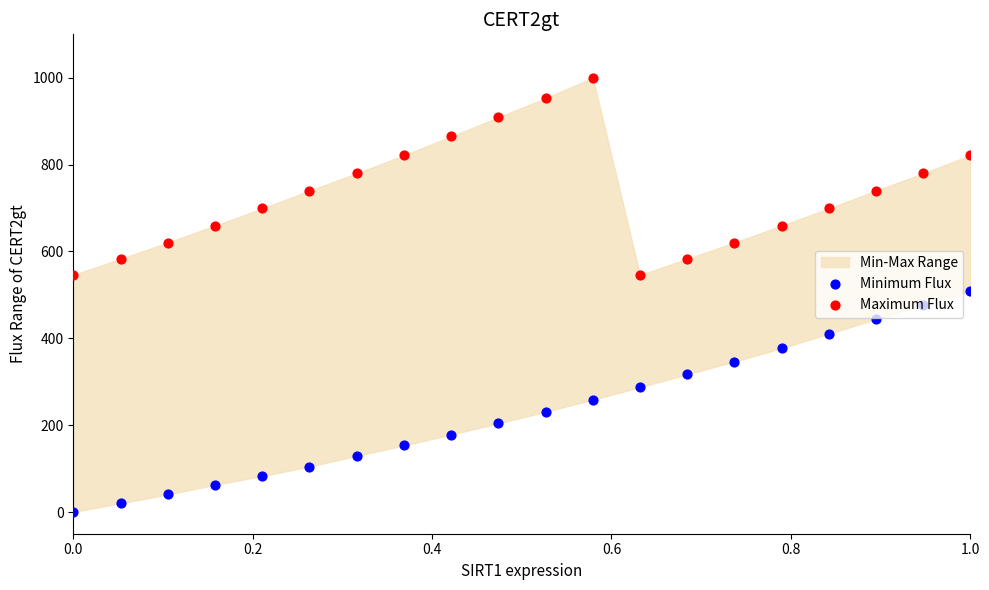

What are all the series names shown in the legend?

Minimum Flux, Maximum Flux